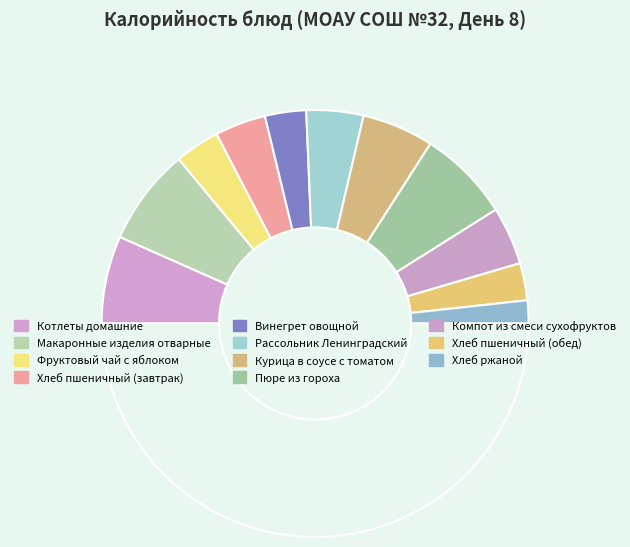

How many slices are in this pie chart?

12